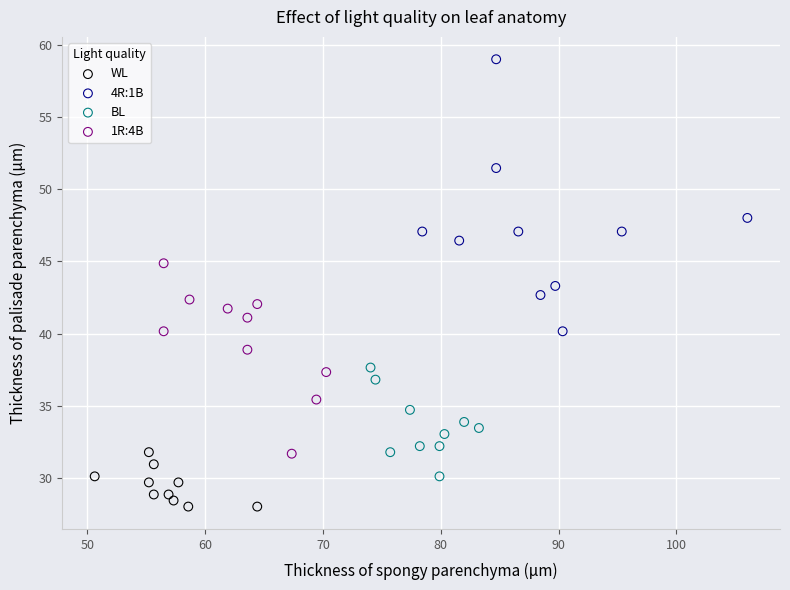

Which series has the widest spread of Y values?

4R:1B